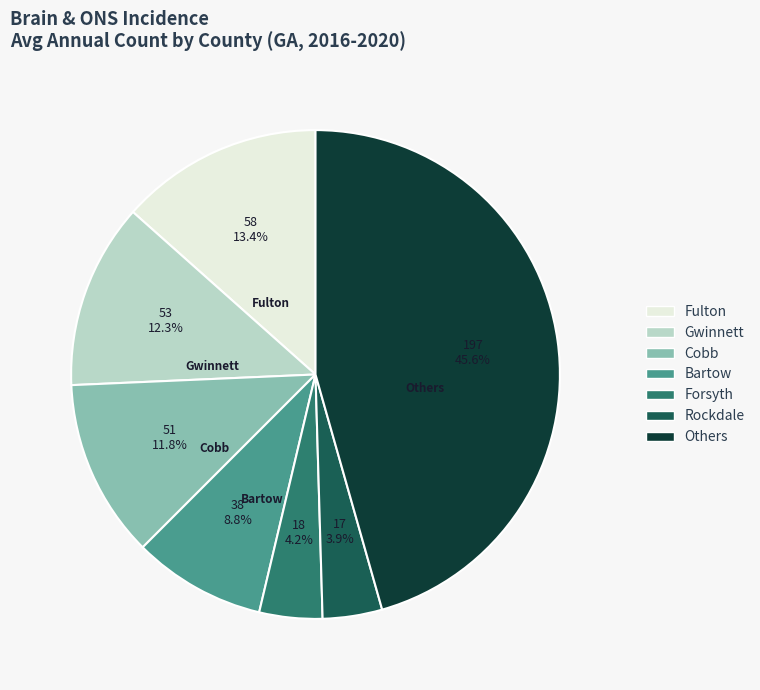

How many segments does this pie chart have?

7